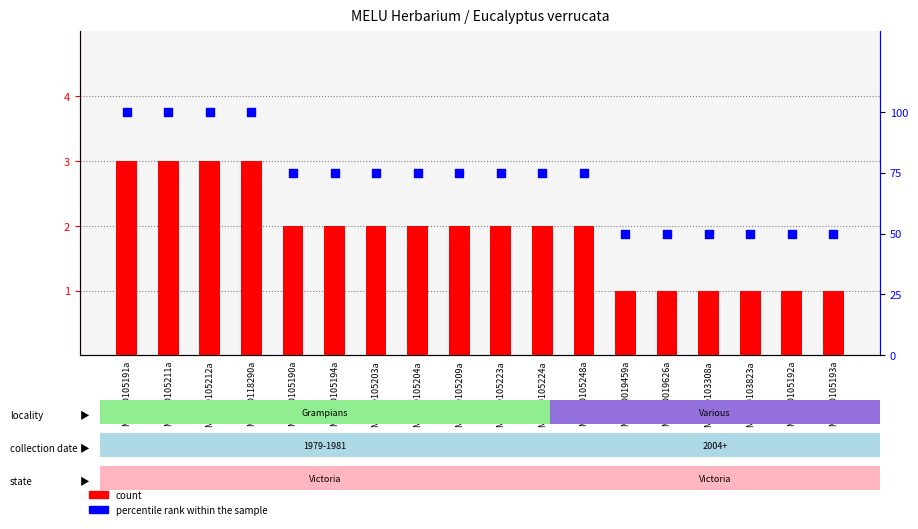

Which series contains the lowest Y value?

count